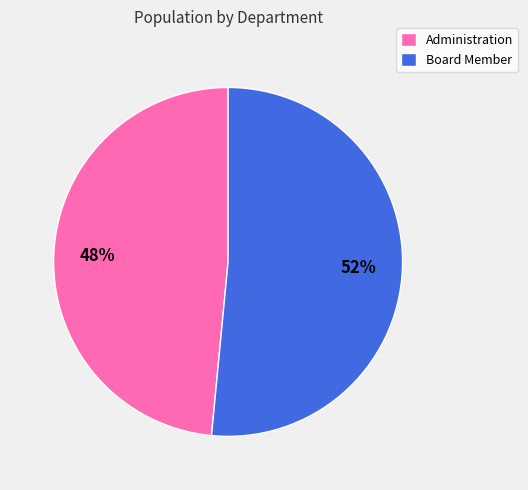

To the nearest percent, what portion does Administration represent?

48%